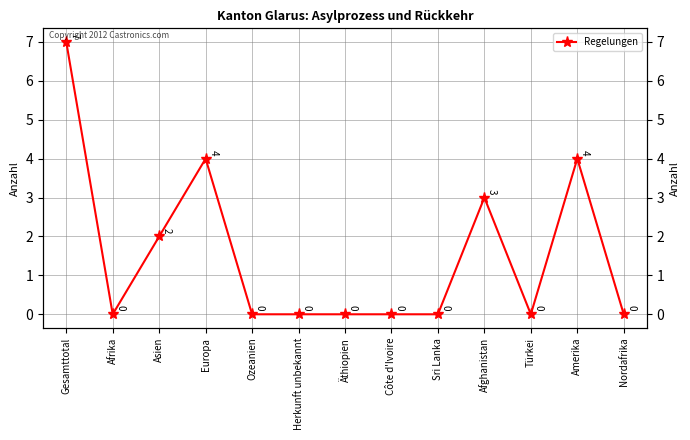

How many interior local peaks (higher than both neighbors) does the data have?

3